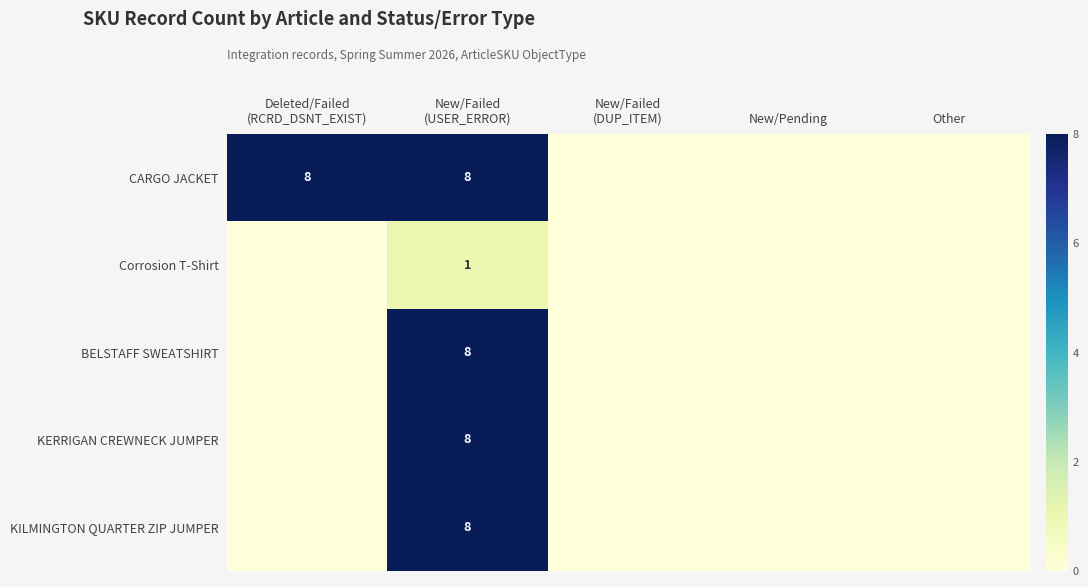

Which series has the widest spread of values?

CARGO JACKET